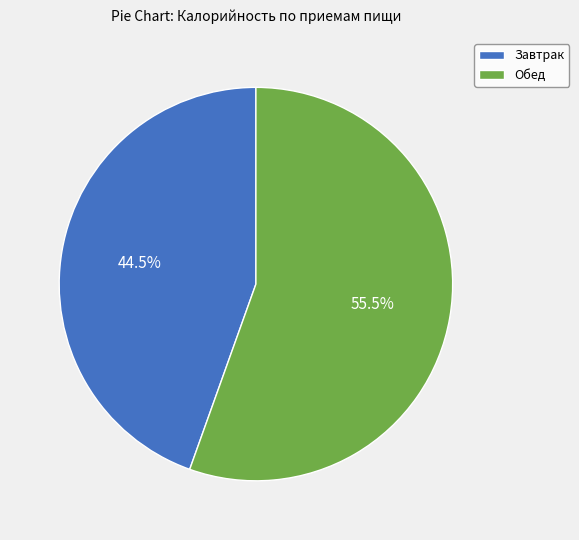

To the nearest percent, what is the combined percentage of Обед and Завтрак?

100%